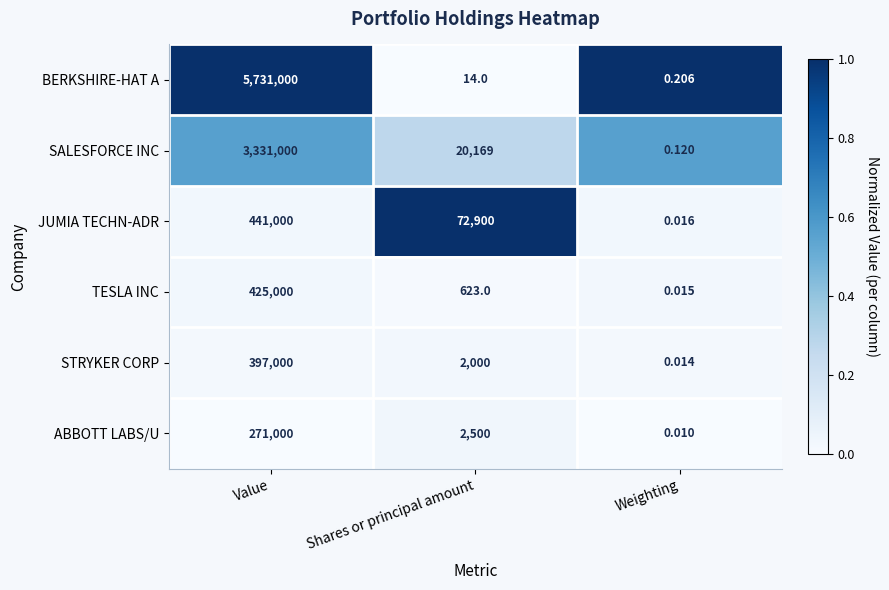

At which category is the sum across all series the highest?

Value